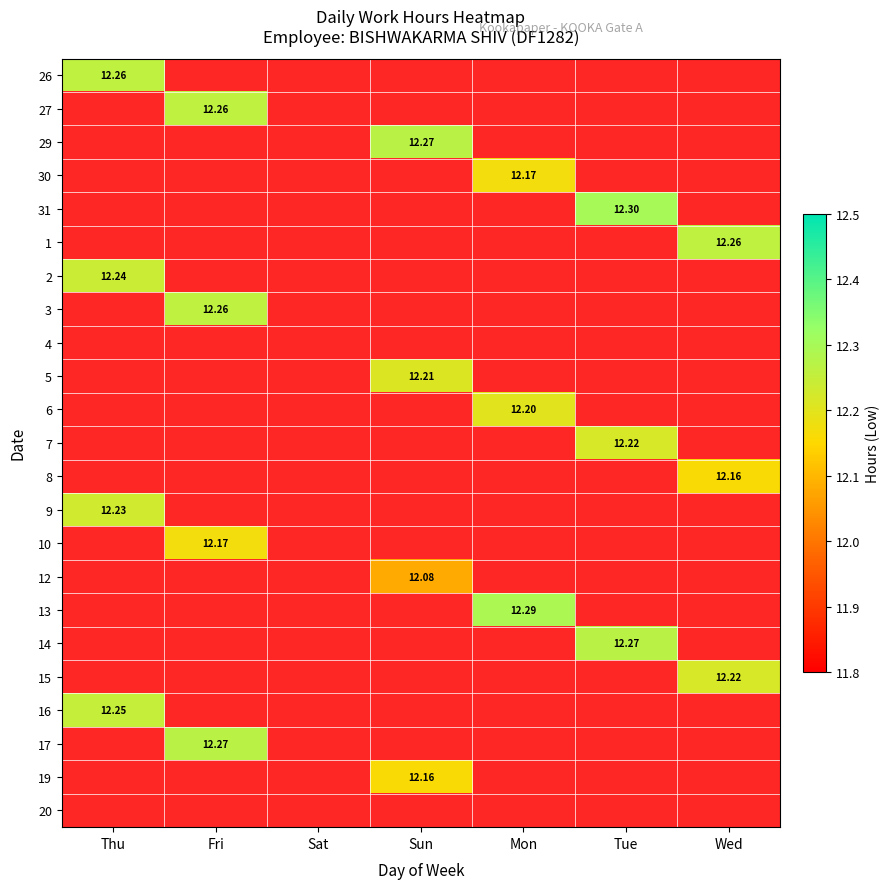

List the series in order of their peak value, lowest first.

26, 27, 29, 30, 31, 1, 2, 3, 4, 5, 6, 7, 8, 9, 10, 12, 13, 14, 15, 16, 17, 19, 20